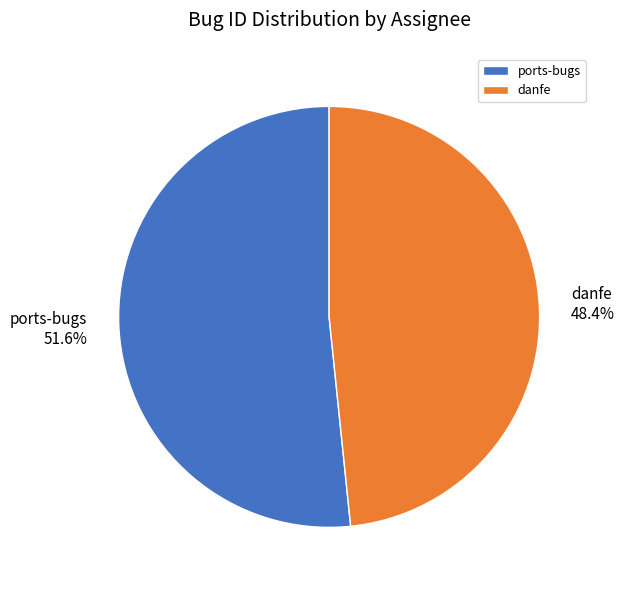

What is the largest slice in the pie chart?

ports-bugs